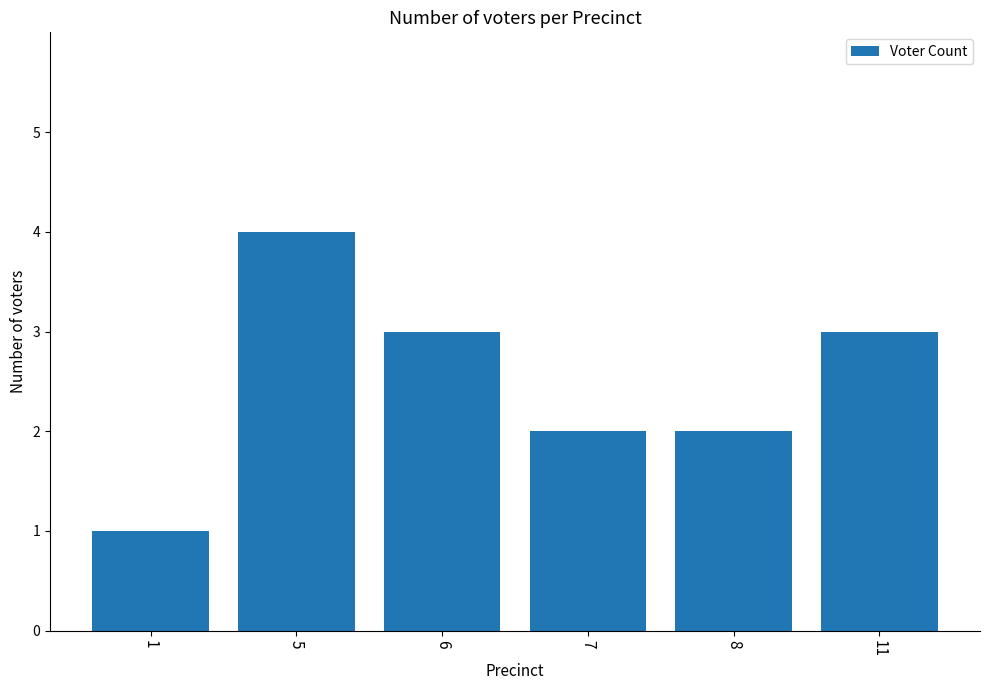

True or false: the data shows 3 at 6.

True